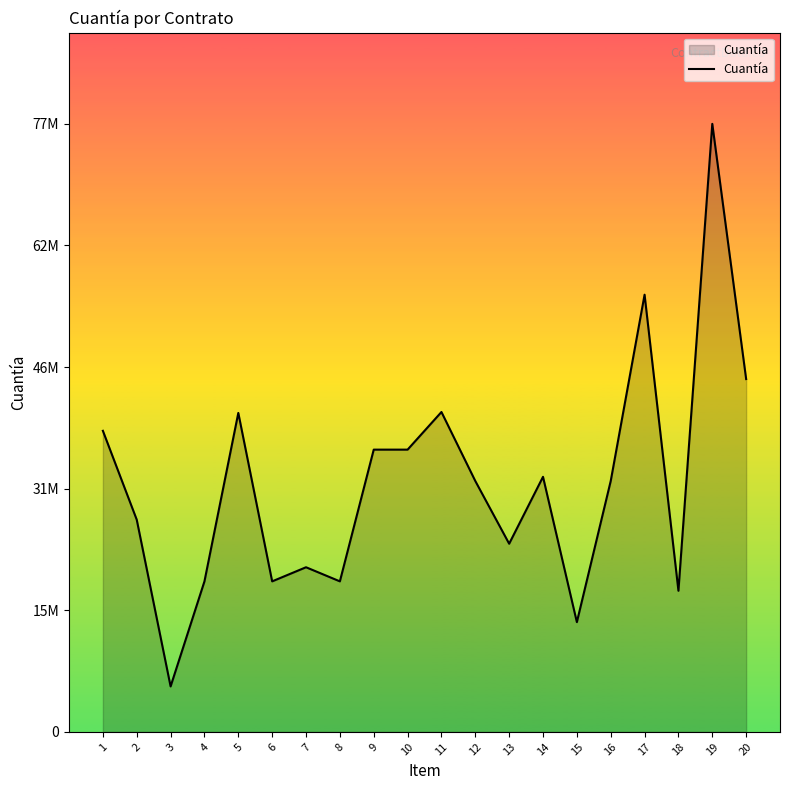

Which label corresponds to the smallest value in the chart?

3